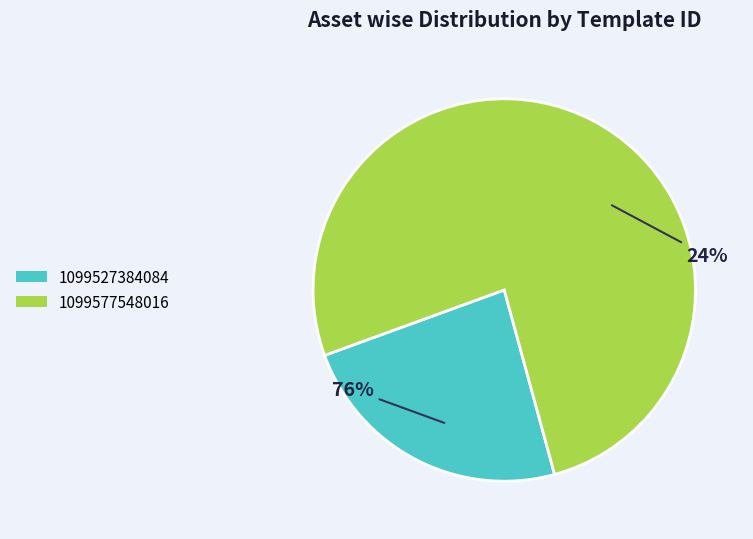

How many segments does this pie chart have?

2